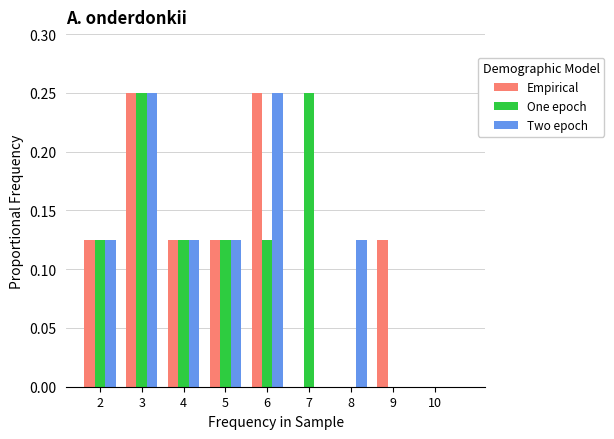

Reading left to right, transcribe this chart: for each range on the x-axis, give the height of each series' bar. The values are not printed on the chart, so give them approximately, as read against the axis.

1.5 to 2.5: Empirical=0.125	One epoch=0.125	Two epoch=0.125
2.5 to 3.5: Empirical=0.250	One epoch=0.250	Two epoch=0.250
3.5 to 4.5: Empirical=0.125	One epoch=0.125	Two epoch=0.125
4.5 to 5.5: Empirical=0.125	One epoch=0.125	Two epoch=0.125
5.5 to 6.5: Empirical=0.250	One epoch=0.125	Two epoch=0.250
6.5 to 7.5: Empirical=0	One epoch=0.250	Two epoch=0
7.5 to 8.5: Empirical=0	One epoch=0	Two epoch=0.125
8.5 to 9.5: Empirical=0.125	One epoch=0	Two epoch=0
9.5 to 10.5: Empirical=0	One epoch=0	Two epoch=0